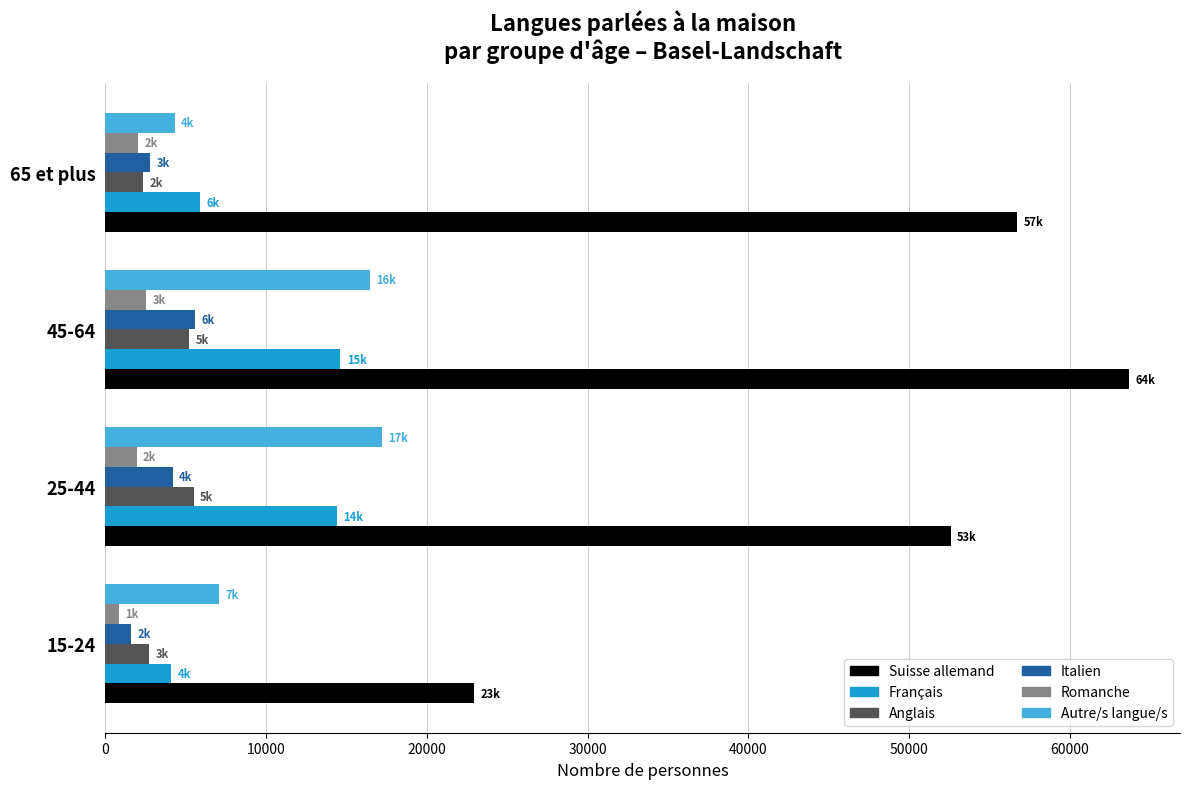

What is the difference between the second highest and minimum values in the Anglais series?

2860.7